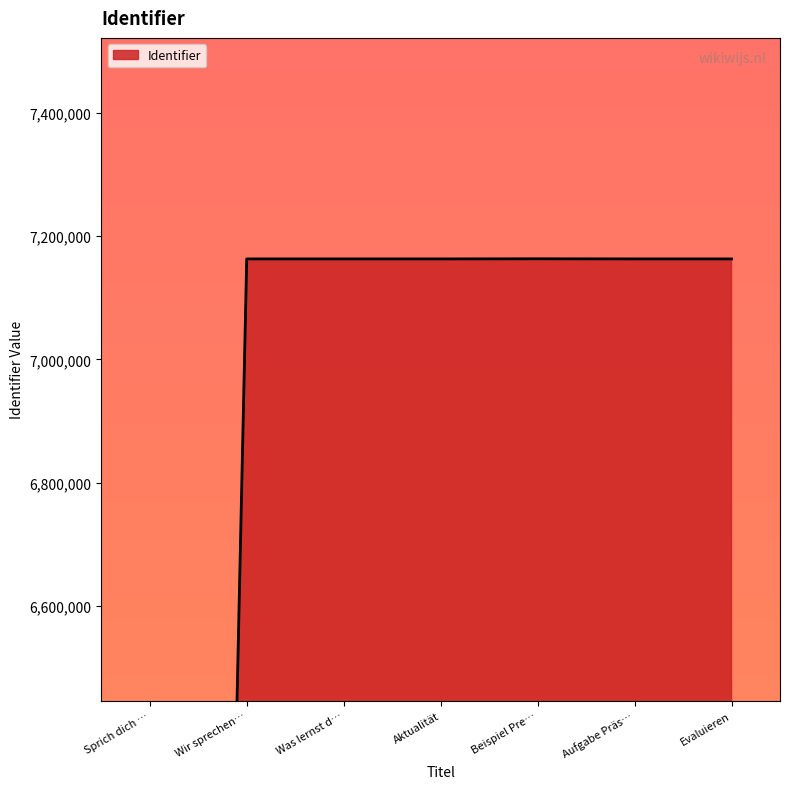

How many categories are shown in the chart?

7